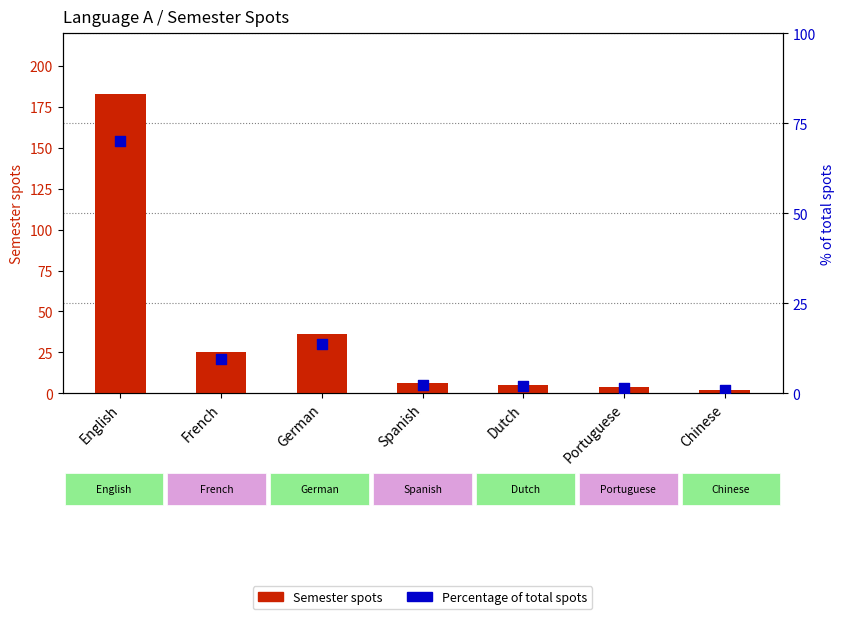

Which series has the widest spread of Y values?

Semester spots